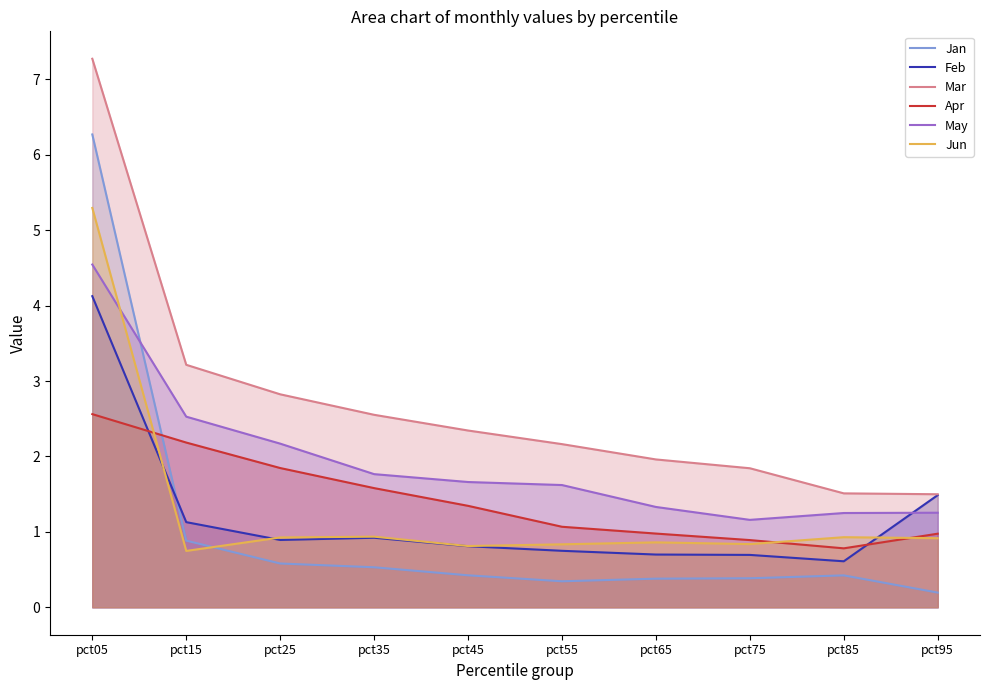

In Jan, how many points are higher than both neighbors (excluding endpoints)?

1